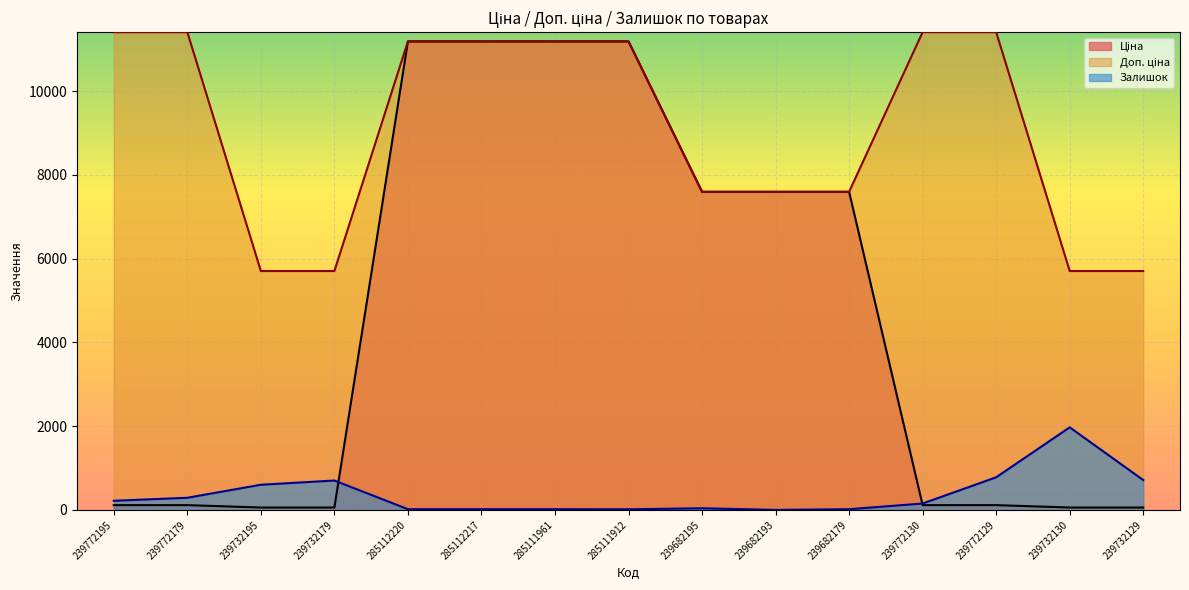

Rank the series by their maximum value, from lowest to highest.

Залишок, Ціна, Доп. ціна